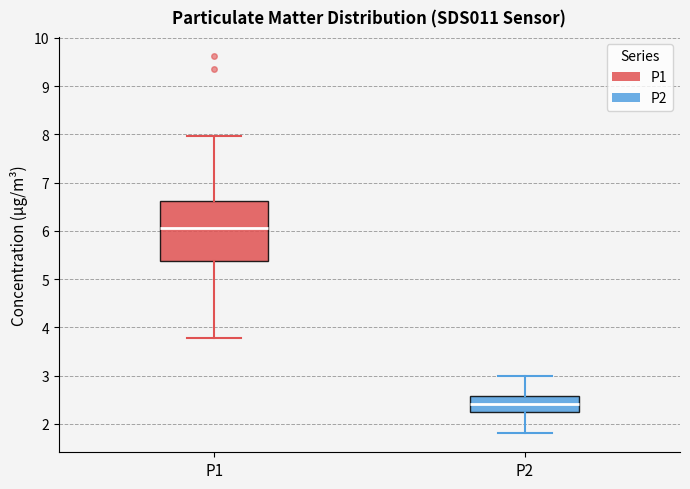

Which box's median line is the highest?

P1